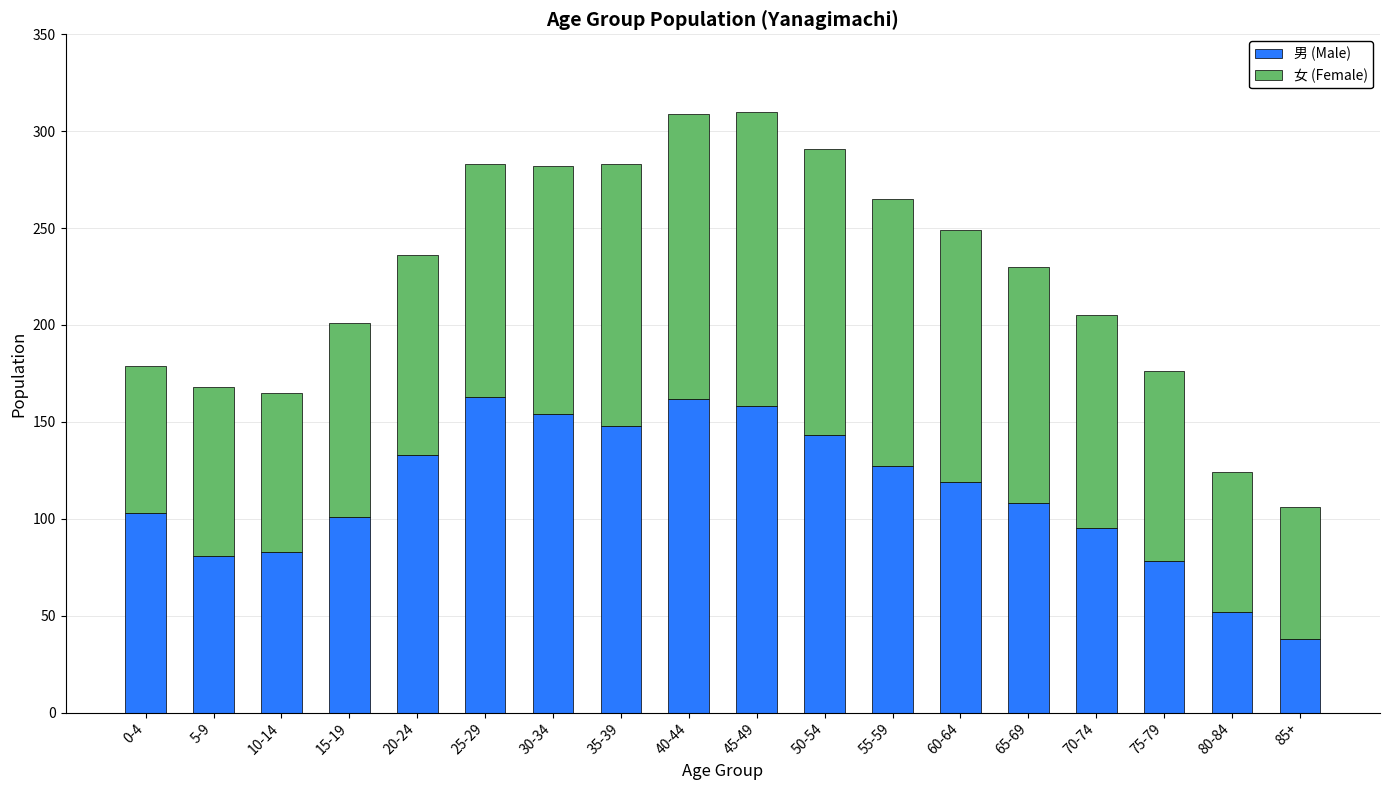

What are all the series names shown in the legend?

男 (Male), 女 (Female)